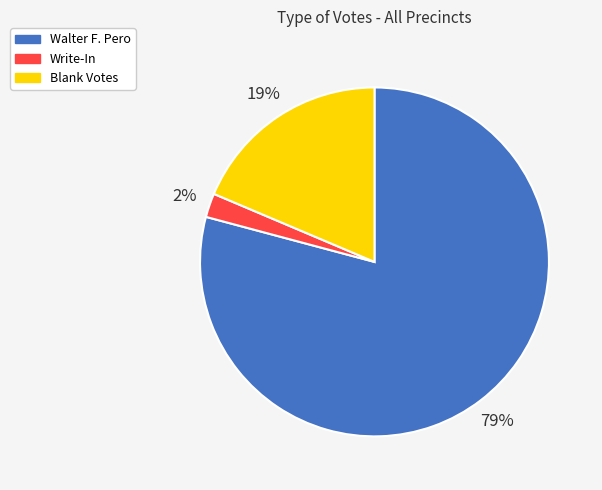

Count the number of slices in the pie.

3